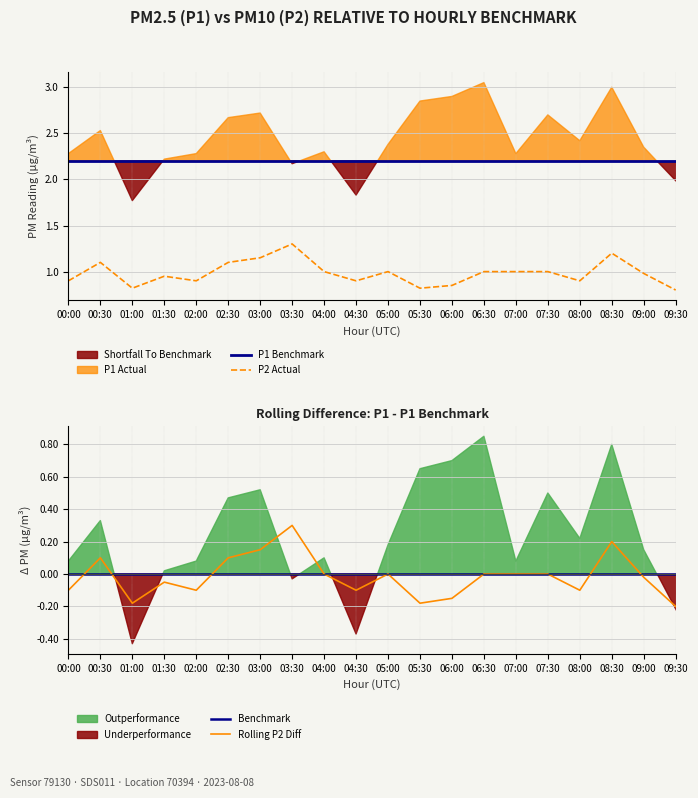

What is the value of the Rolling P2 Diff point at the 20th from the left?

-0.2